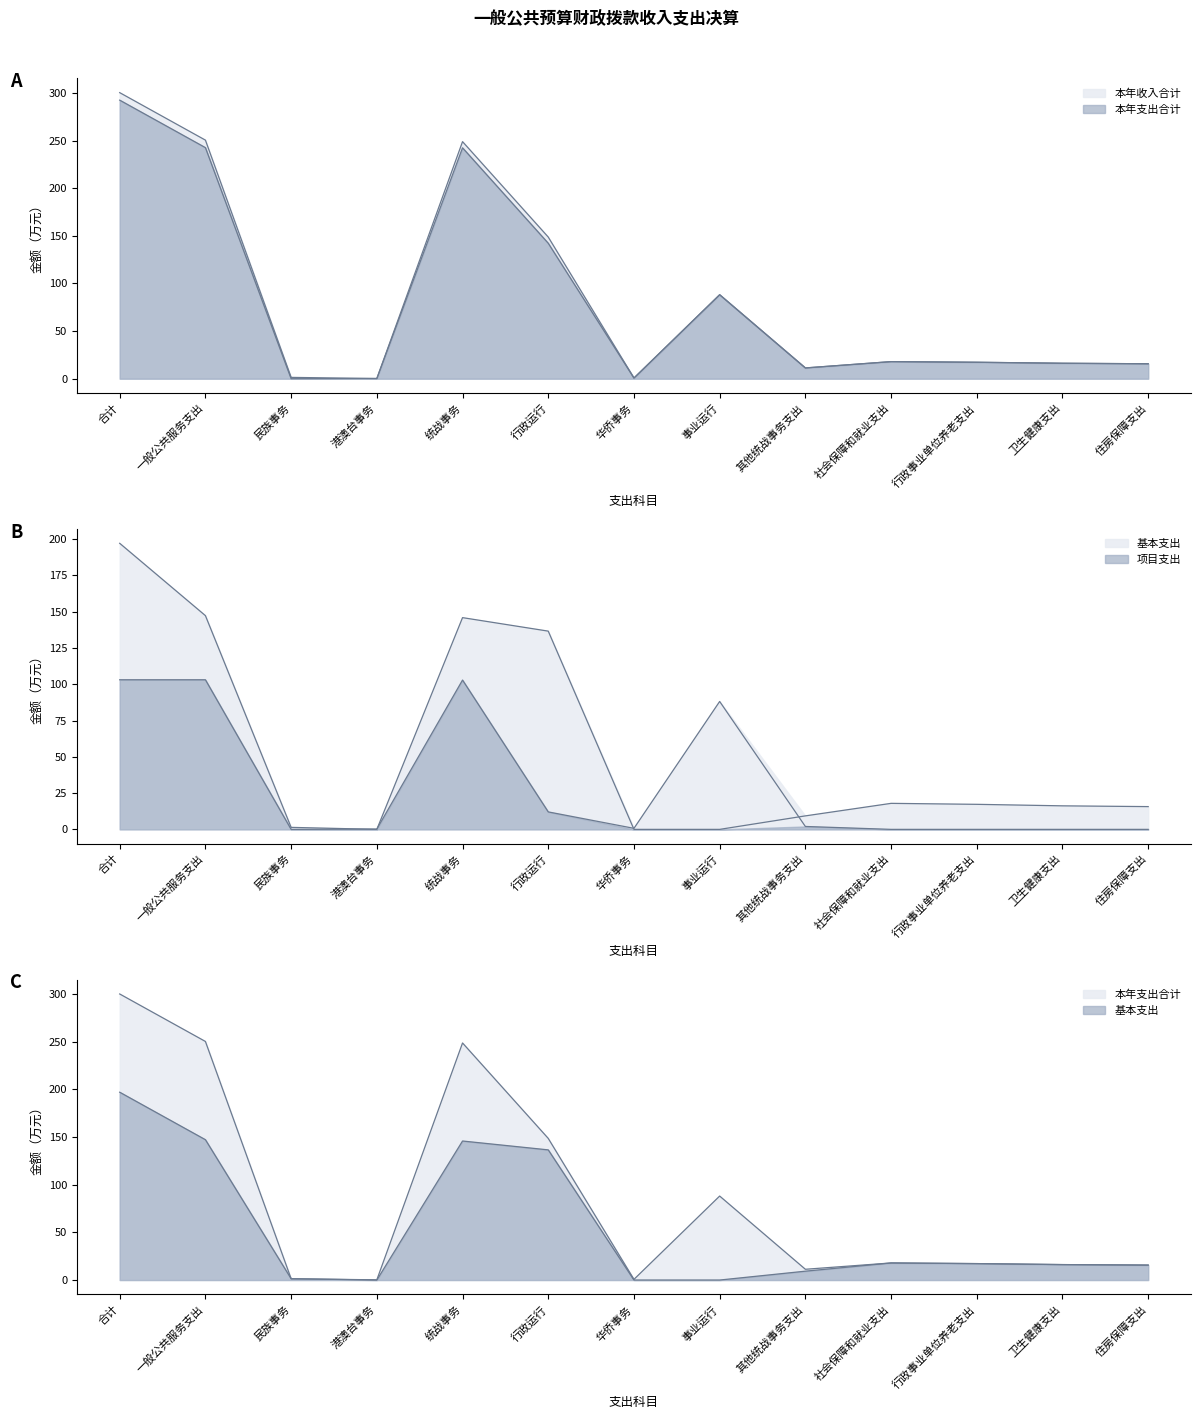

True or false: 本年收入合计 and 项目支出 cross at least once.

False